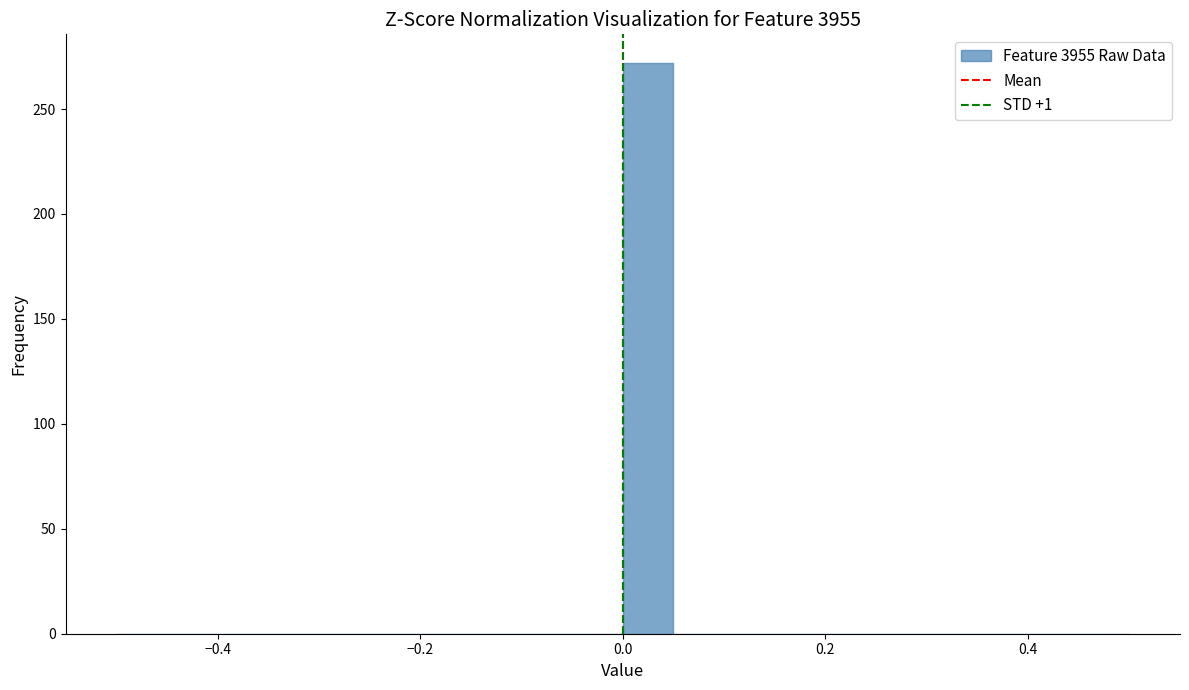

Read against the x-axis, roughly where is the centre of the tallest bar?

0.02